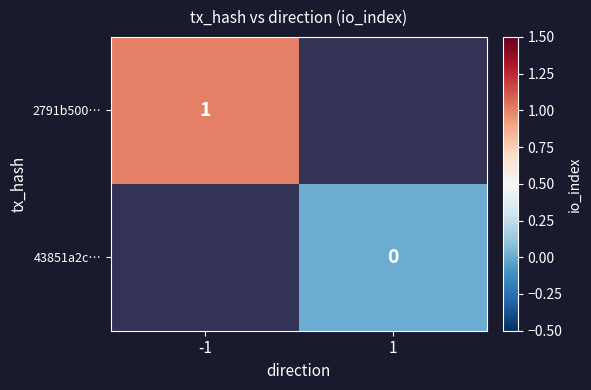

The 2791b500… series shows 1.3 at -1. True or false?

False